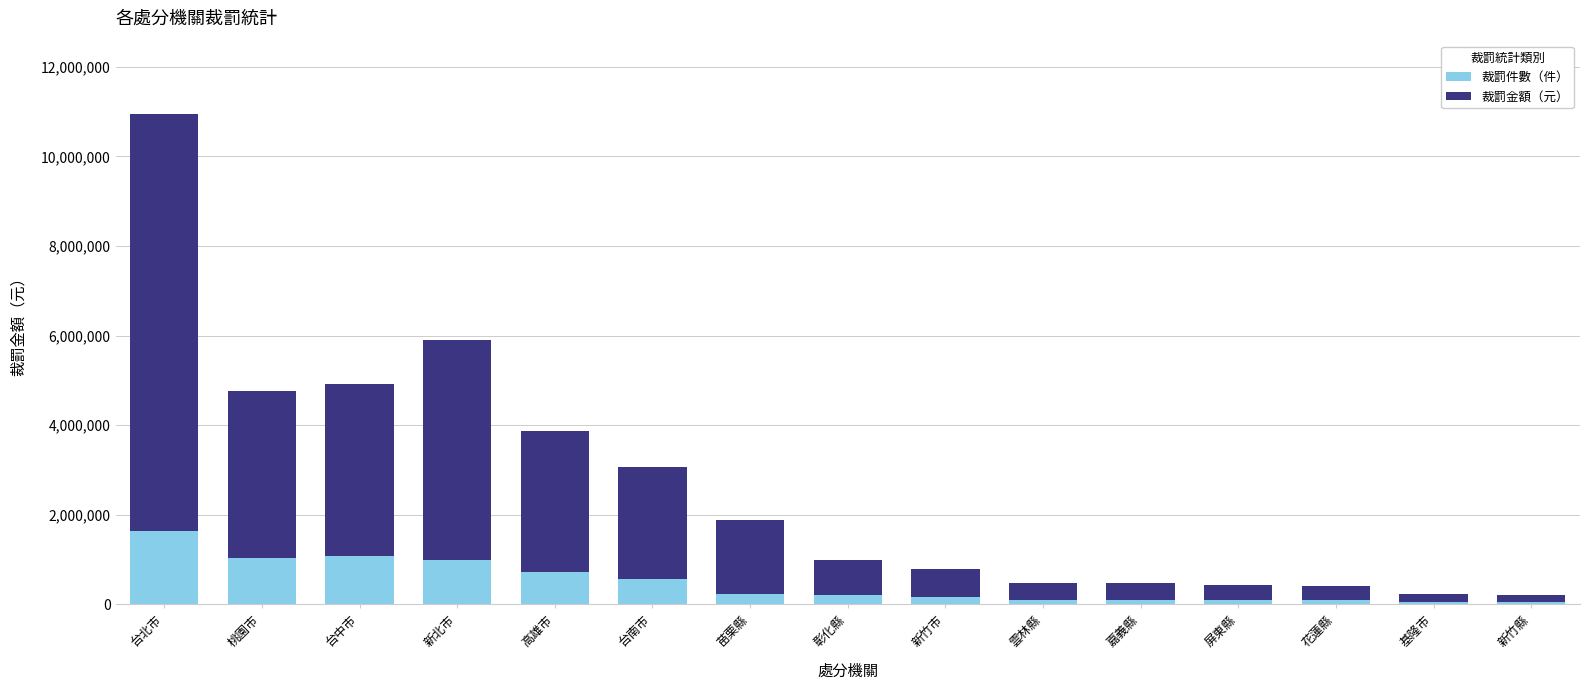

What are all the series names shown in the legend?

裁罰件數（件）, 裁罰金額（元）